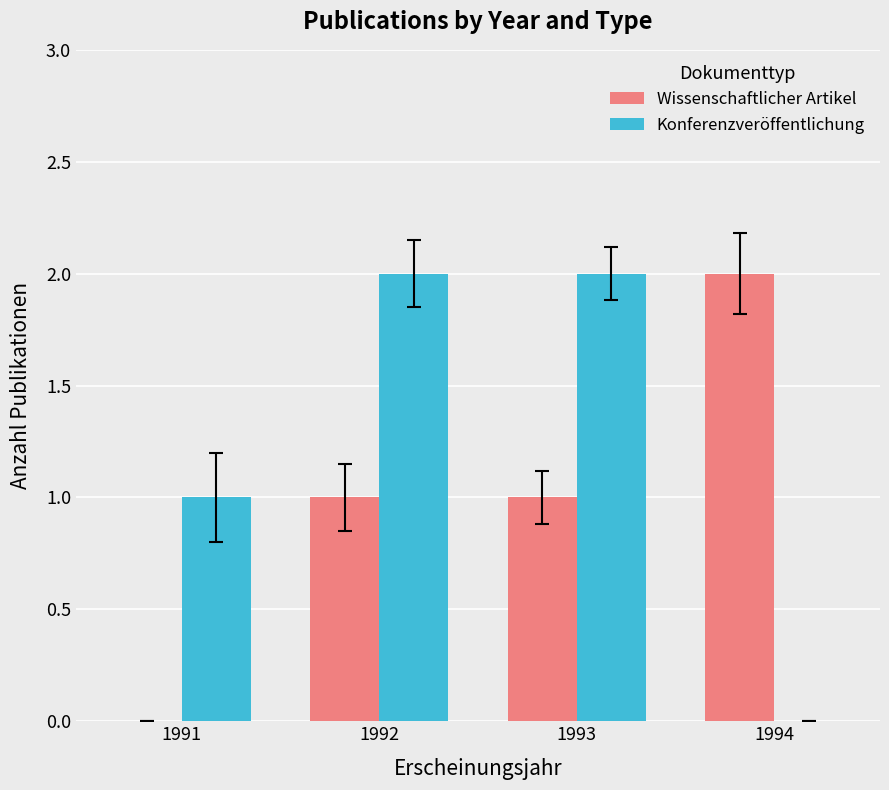

Between 1991 and 1994, which series saw the biggest shift?

Wissenschaftlicher Artikel